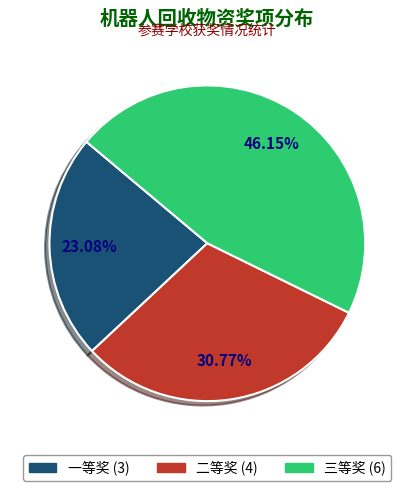

What is the smallest slice in the pie chart?

一等奖